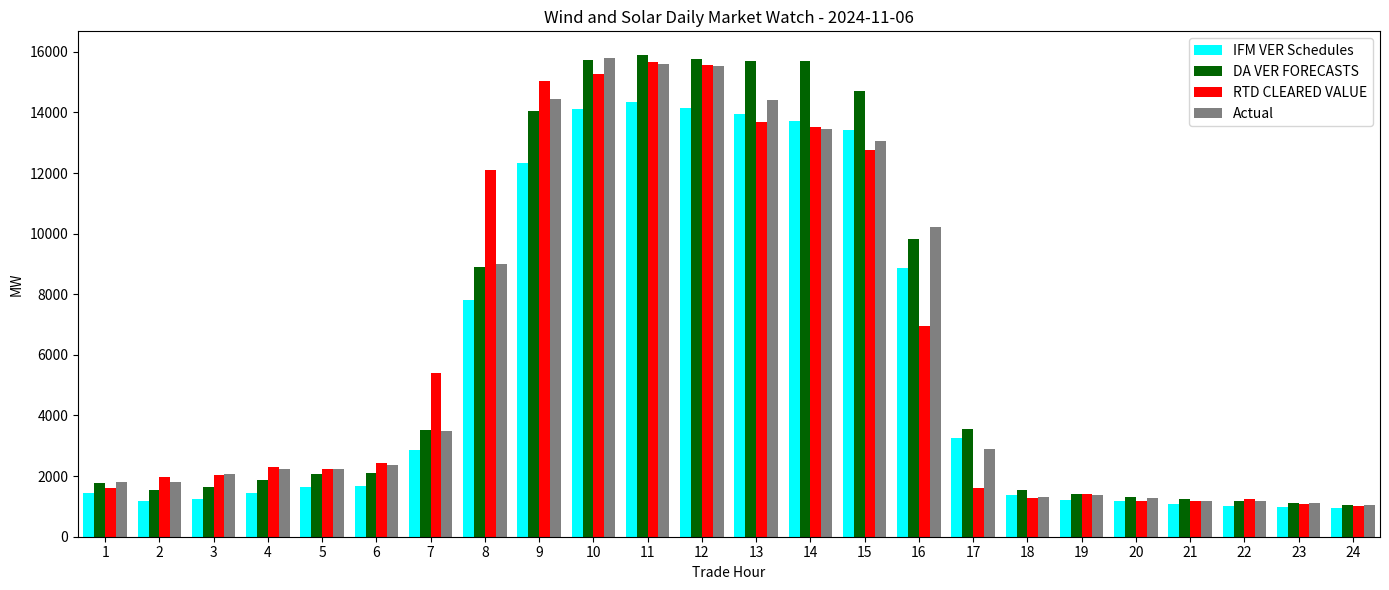

What is the maximum value shown in the chart?

15881.5